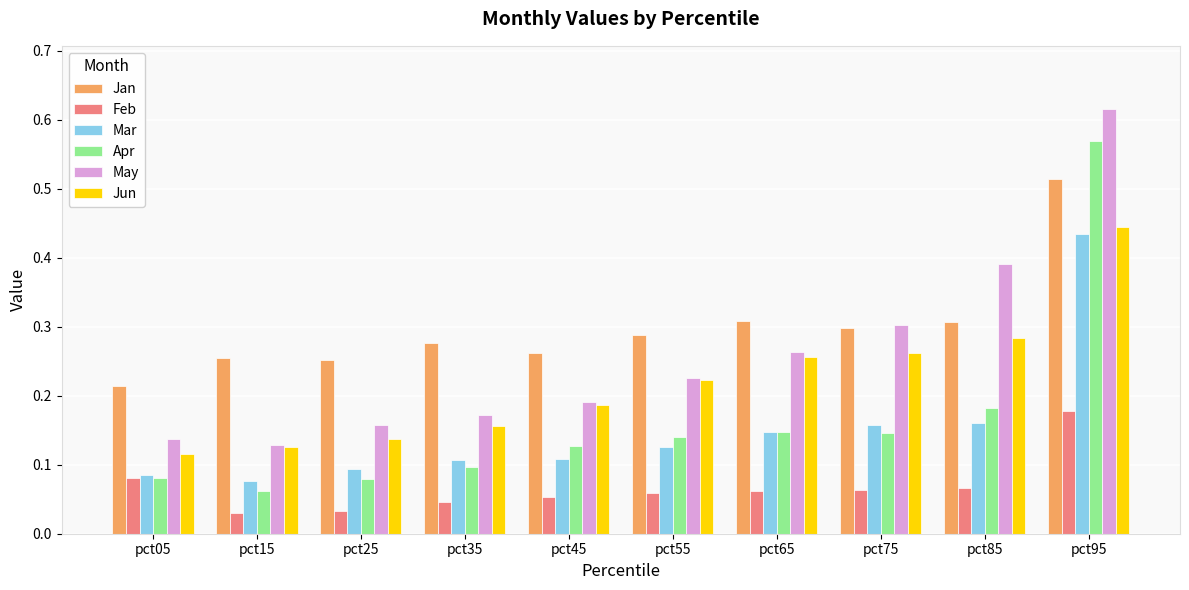

How many groups of bars are there?

10